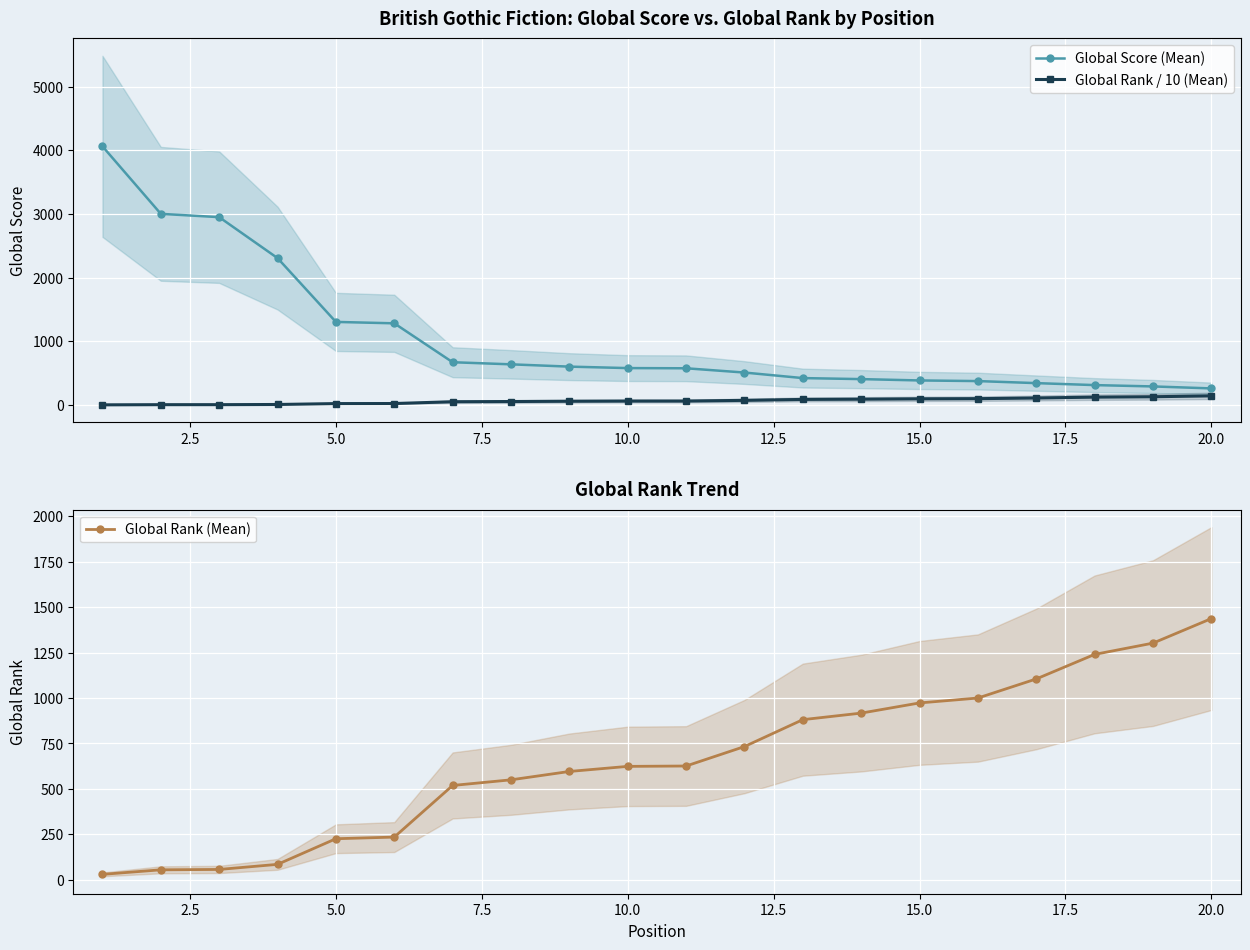

True or false: Global Rank / 10 (Mean) has more than 1 points higher than both neighbors.

False